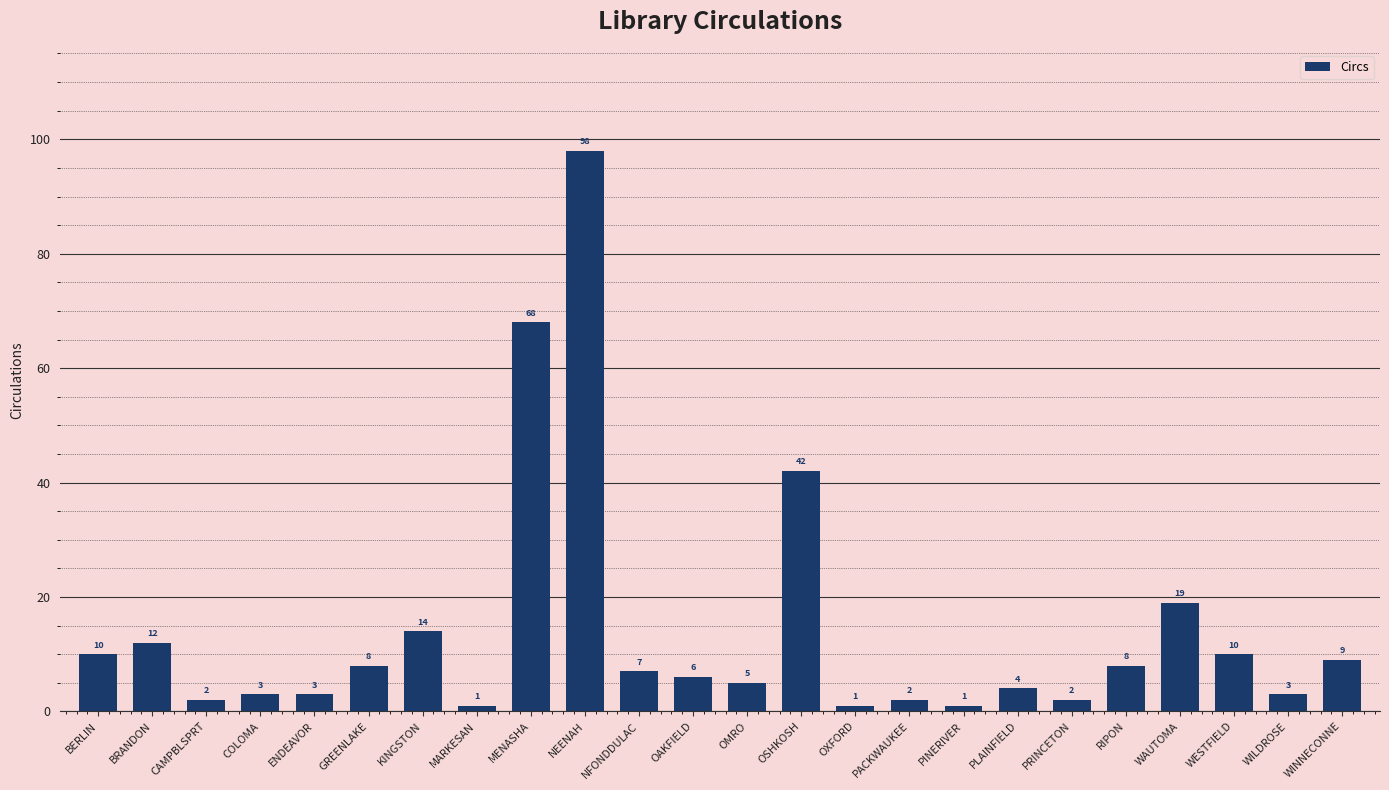

Which category has the highest value across all series?

NEENAH